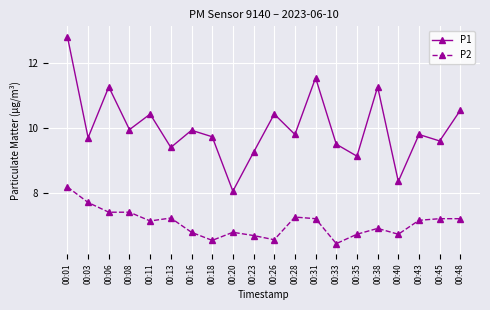

What is the value of the P2 point at the 19th from the left?

7.2